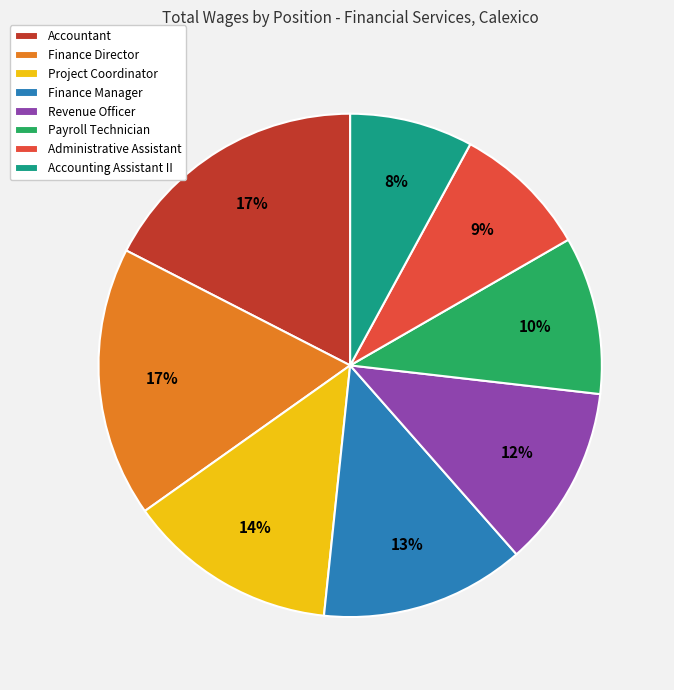

What percentage is the Payroll Technician slice, to the nearest percent?

10%